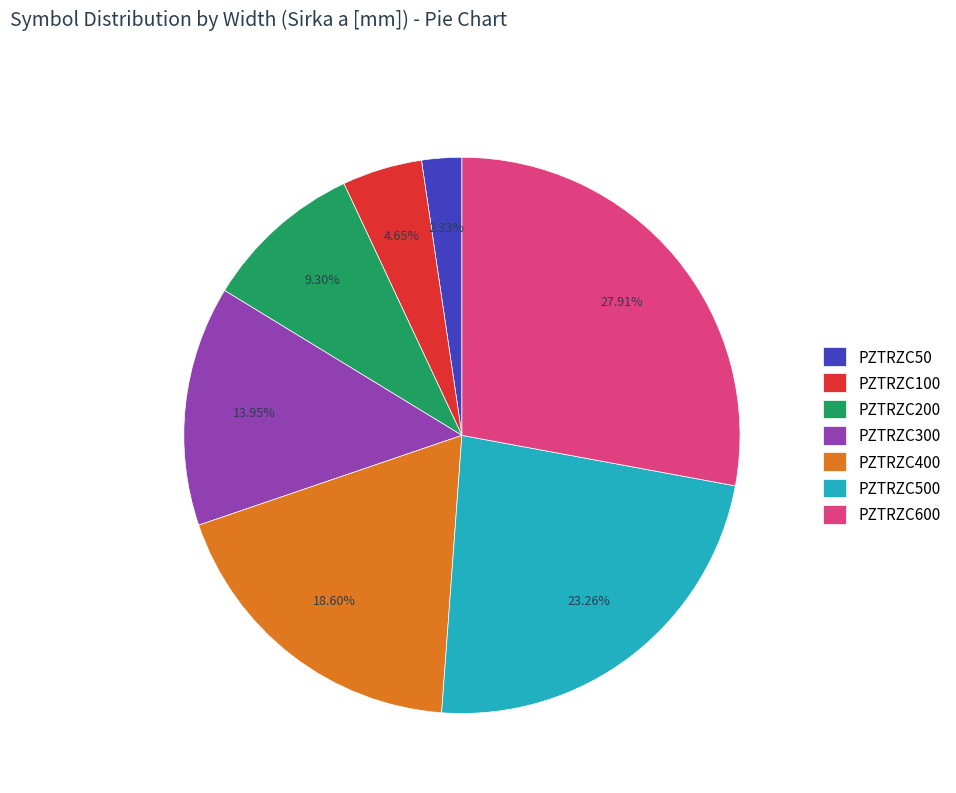

Between PZTRZC400 and PZTRZC100, which is larger?

PZTRZC400